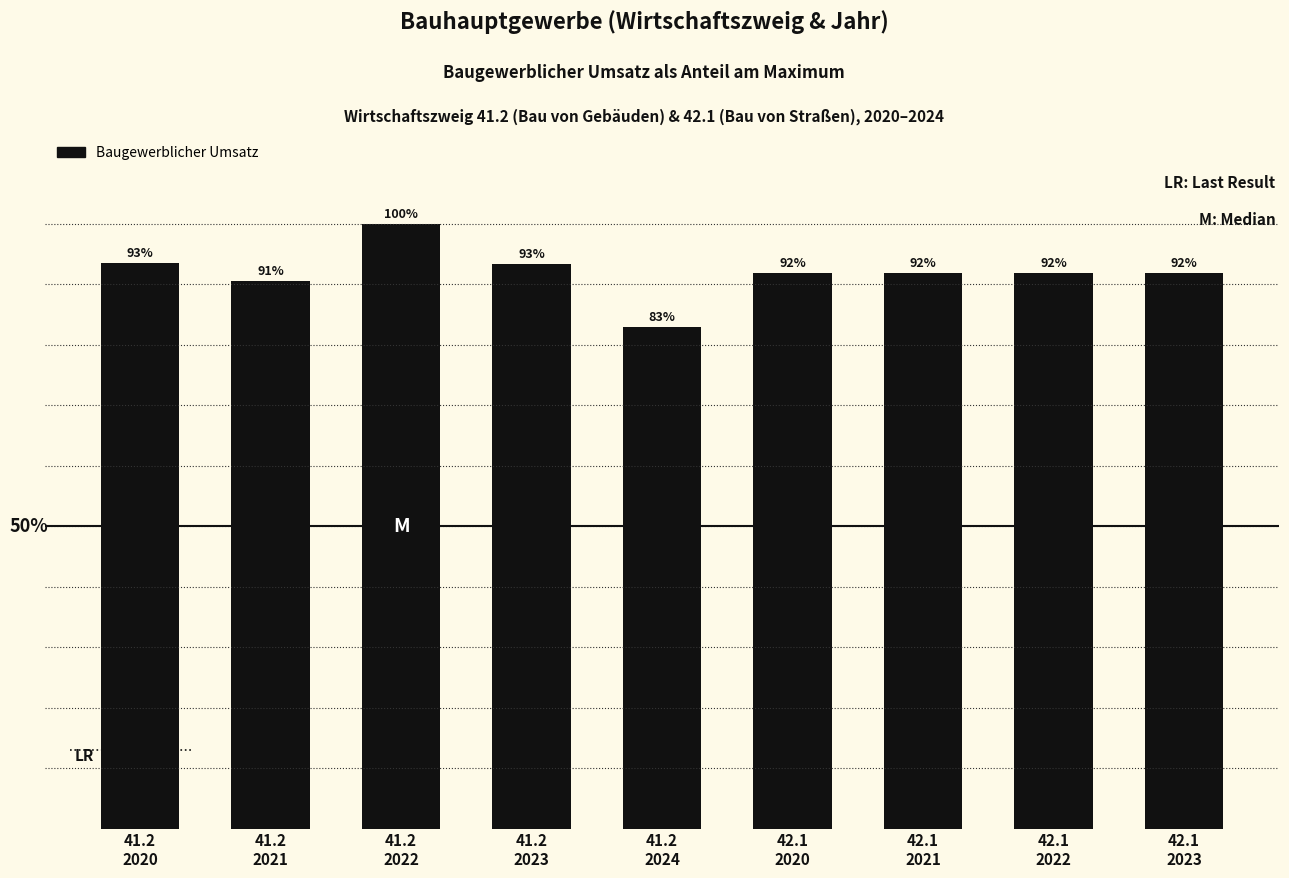

What is the label of the 5th bar from the left?

41.2
2024